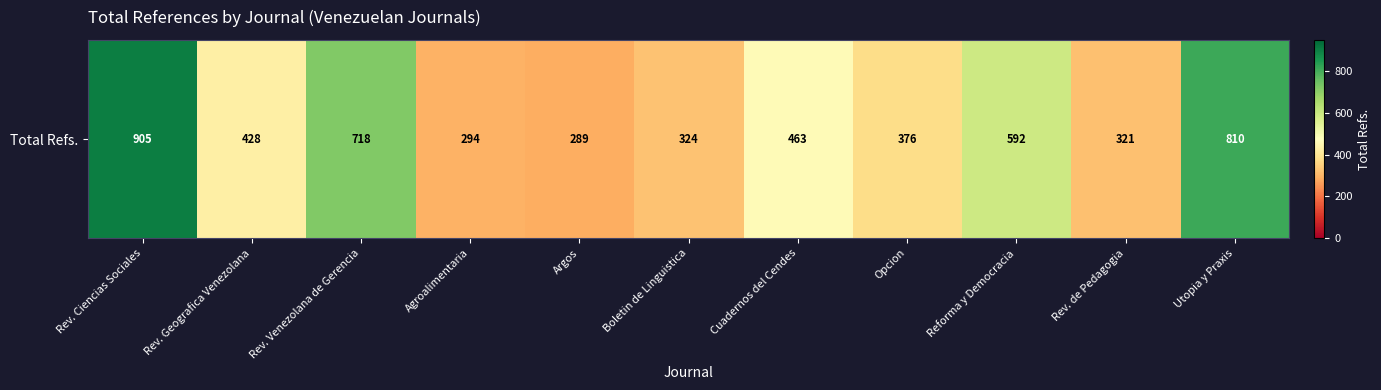

How many series are shown in this chart?

1